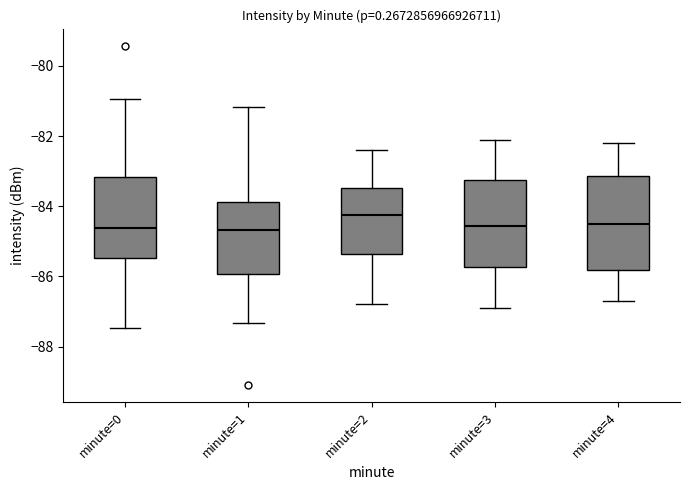

Which box has the highest median line?

minute=2